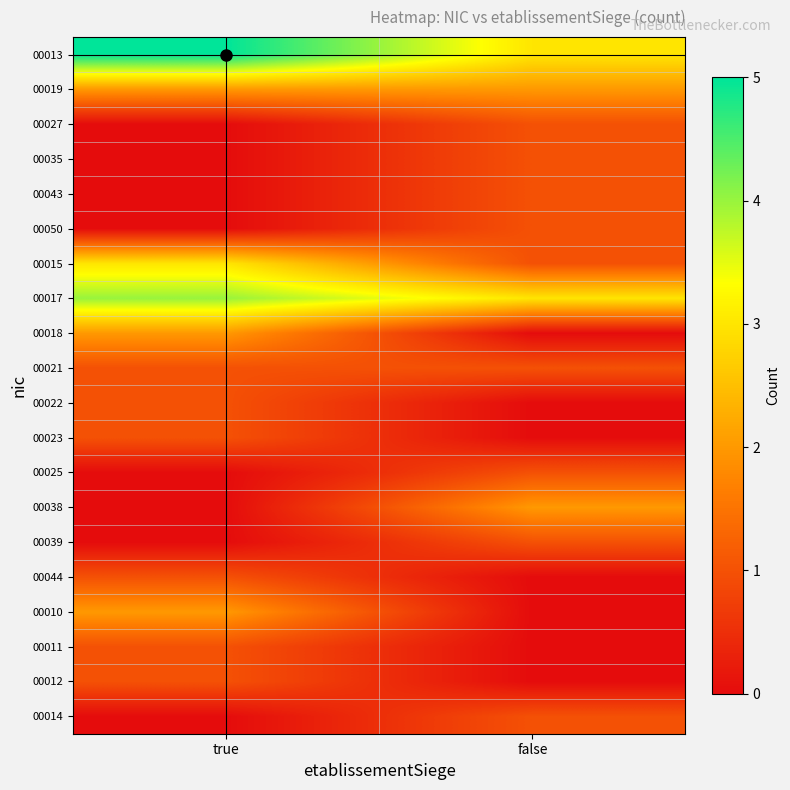

What is the greatest value displayed?

5